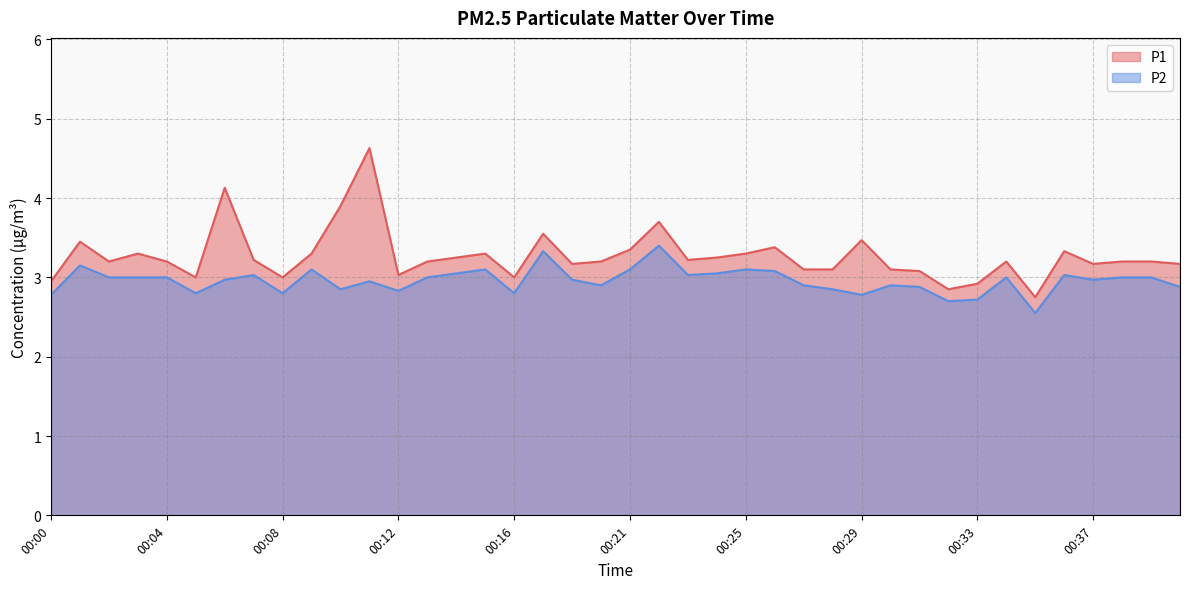

What is the approximate value of P2 at 00:03?

3.0